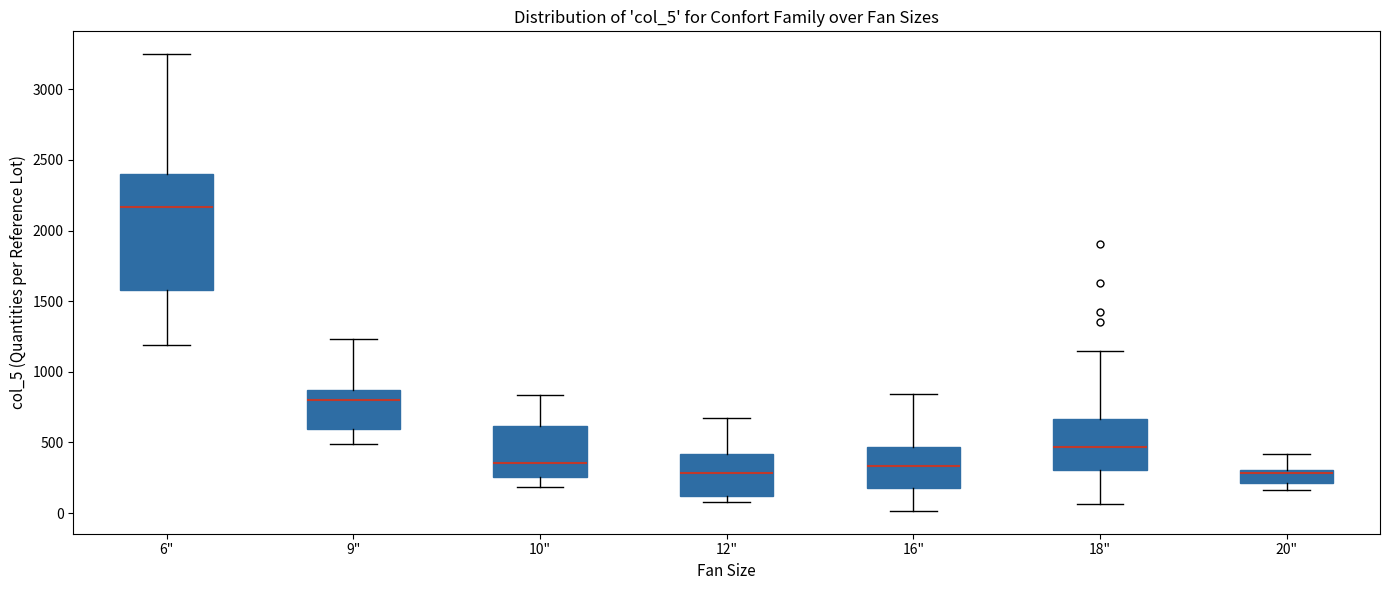

Reading left to right, read every box against the y-axis: the position of its median line, the range the box covers, and the ends of its whiskers. The values are not printed on the chart, so give them approximately, as read against the axis.

6": median 2150, box 1600 to 2400, whiskers 1200 to 3250
9": median 800, box 600 to 850, whiskers 500 to 1250
10": median 350, box 250 to 600, whiskers 200 to 850
12": median 300, box 100 to 400, whiskers 100 (just below the box's lower edge) to 650
16": median 350, box 200 to 450, whiskers 0 to 850
18": median 450, box 300 to 650, whiskers 50 to 1150
20": median 300 (just below the box's upper edge), box 200 to 300, whiskers 150 to 400